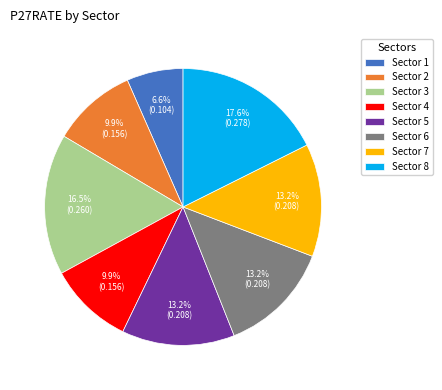

What percentage do Sector 8 and Sector 6 together represent?

30.8%